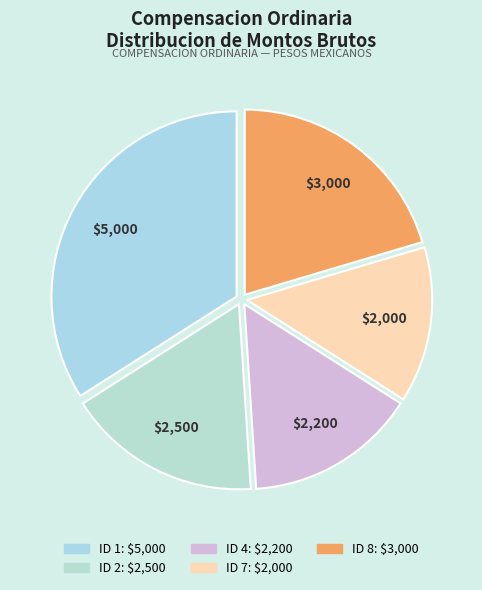

To the nearest percent, what percentage of the pie is ID 2?

17%